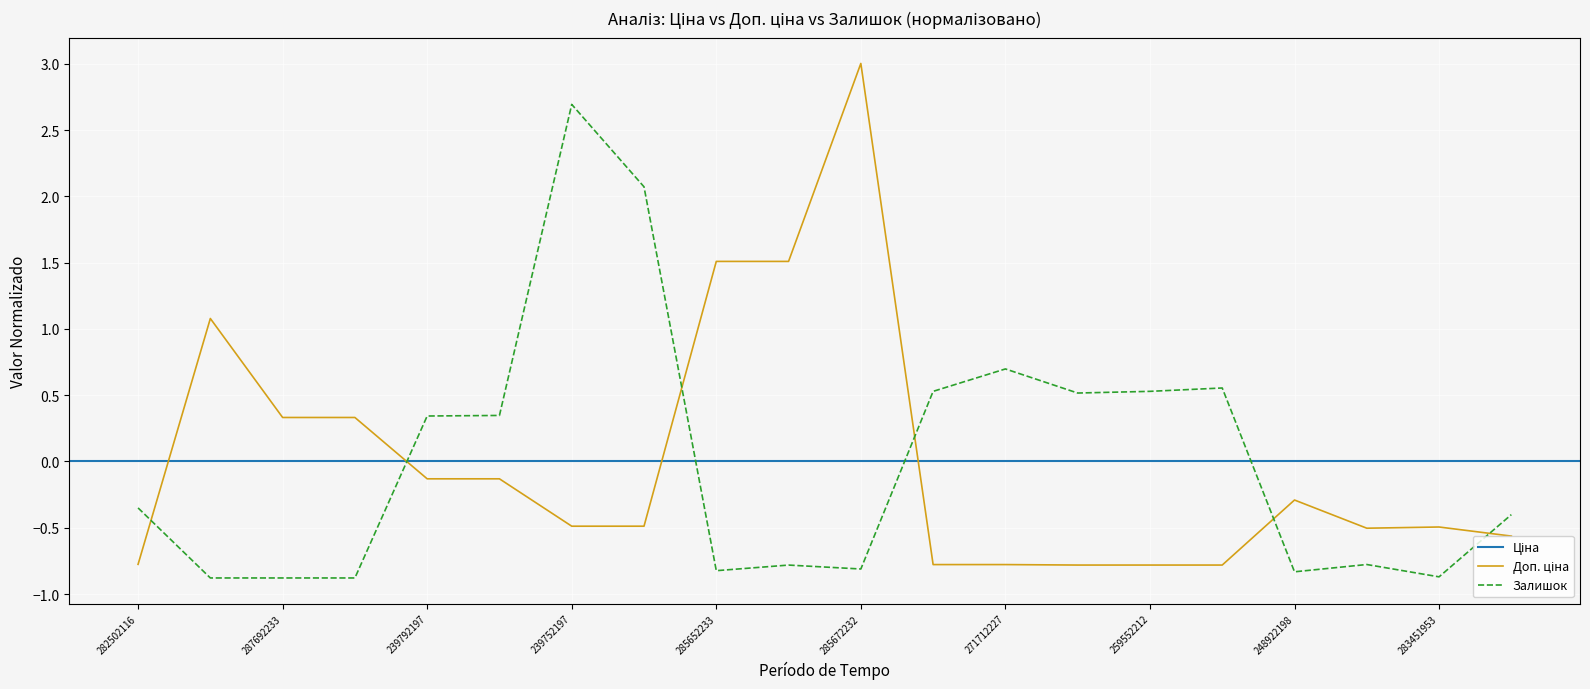

True or false: Залишок has a value of 0.9 at 259552212.

False